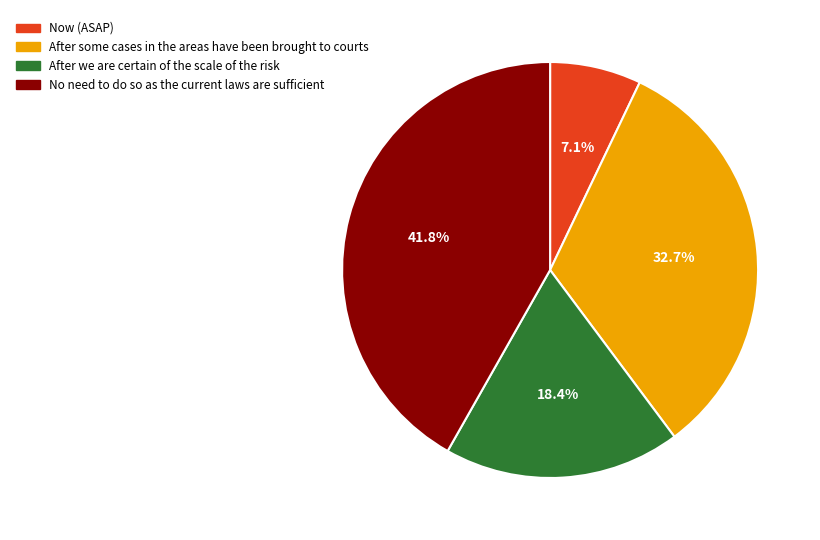

Rank the categories by value from highest to lowest.

No need to do so as the current laws are sufficient, After some cases in the areas have been brought to courts, After we are certain of the scale of the risk, Now (ASAP)